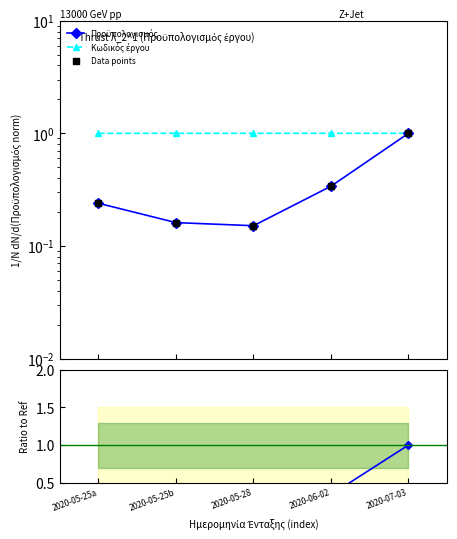

Is the value of Κωδικός έργου at 2020-07-03 greater than the value of Προϋπολογισμός at 2020-05-25b?

Yes